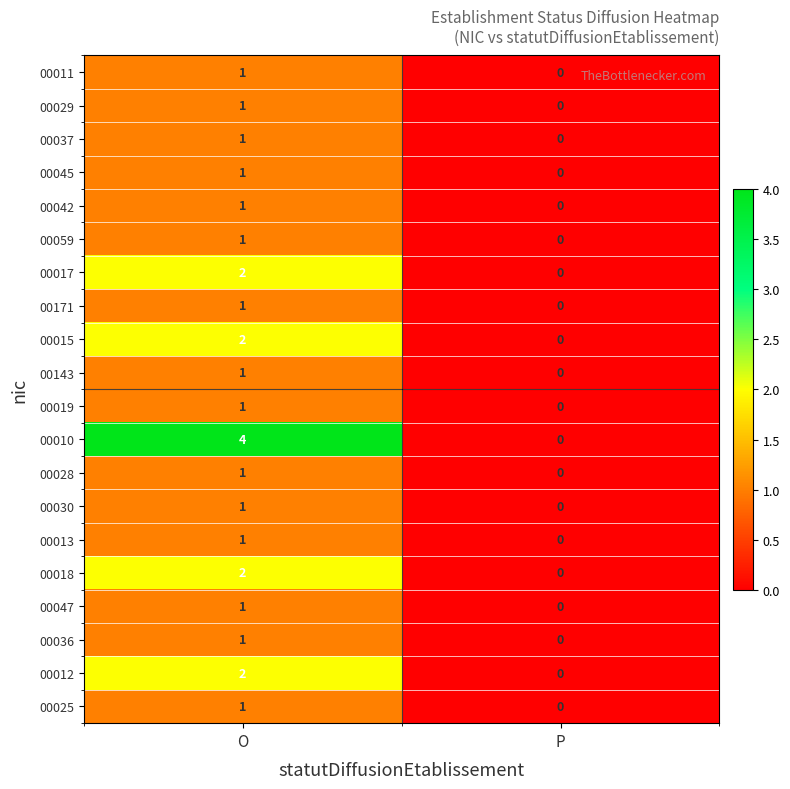

Is it true that 00047 equals 0 at O?

False